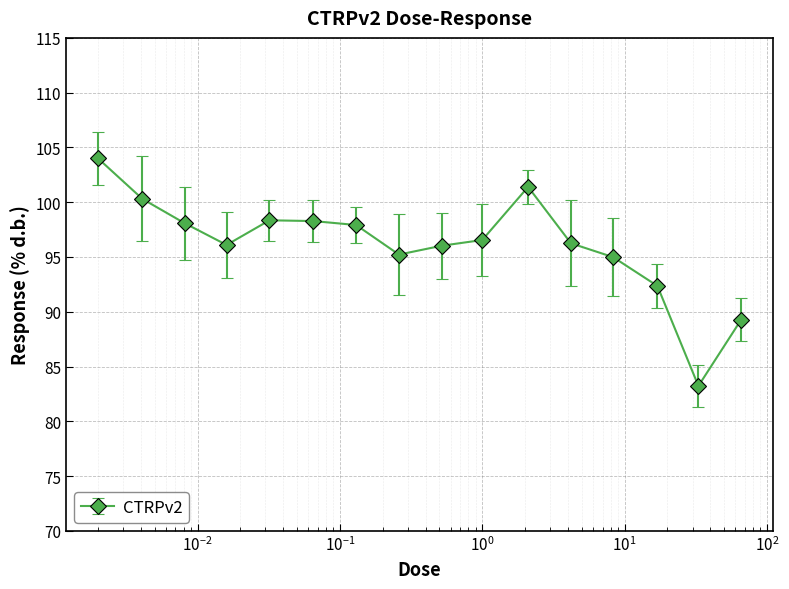

True or false: there are more than 0 points higher than both neighbors.

True